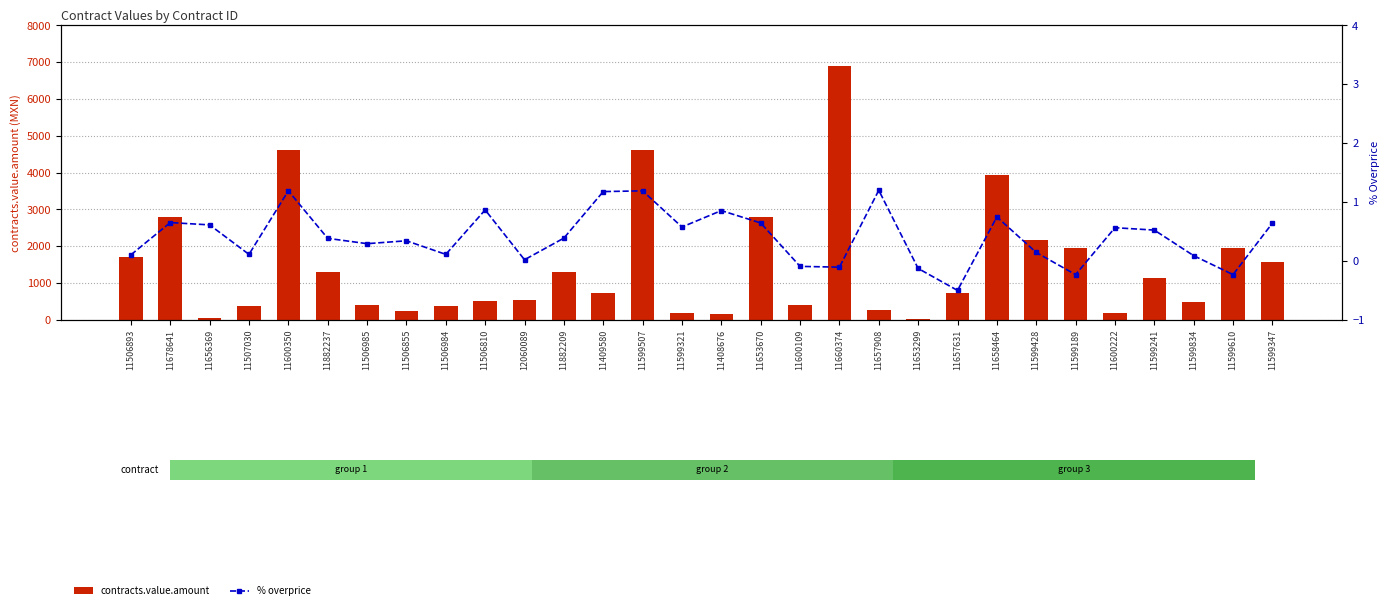

At which label does contracts.value.amount first exceed 730?

11506893